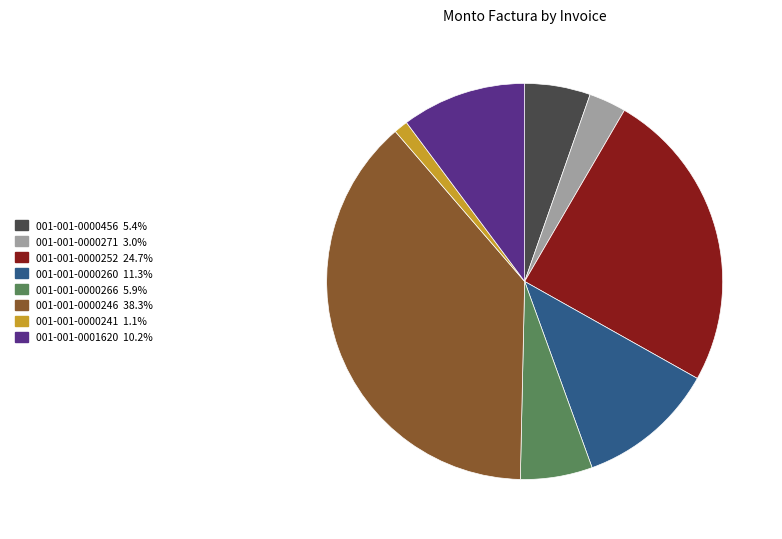

Count the number of slices in the pie.

8